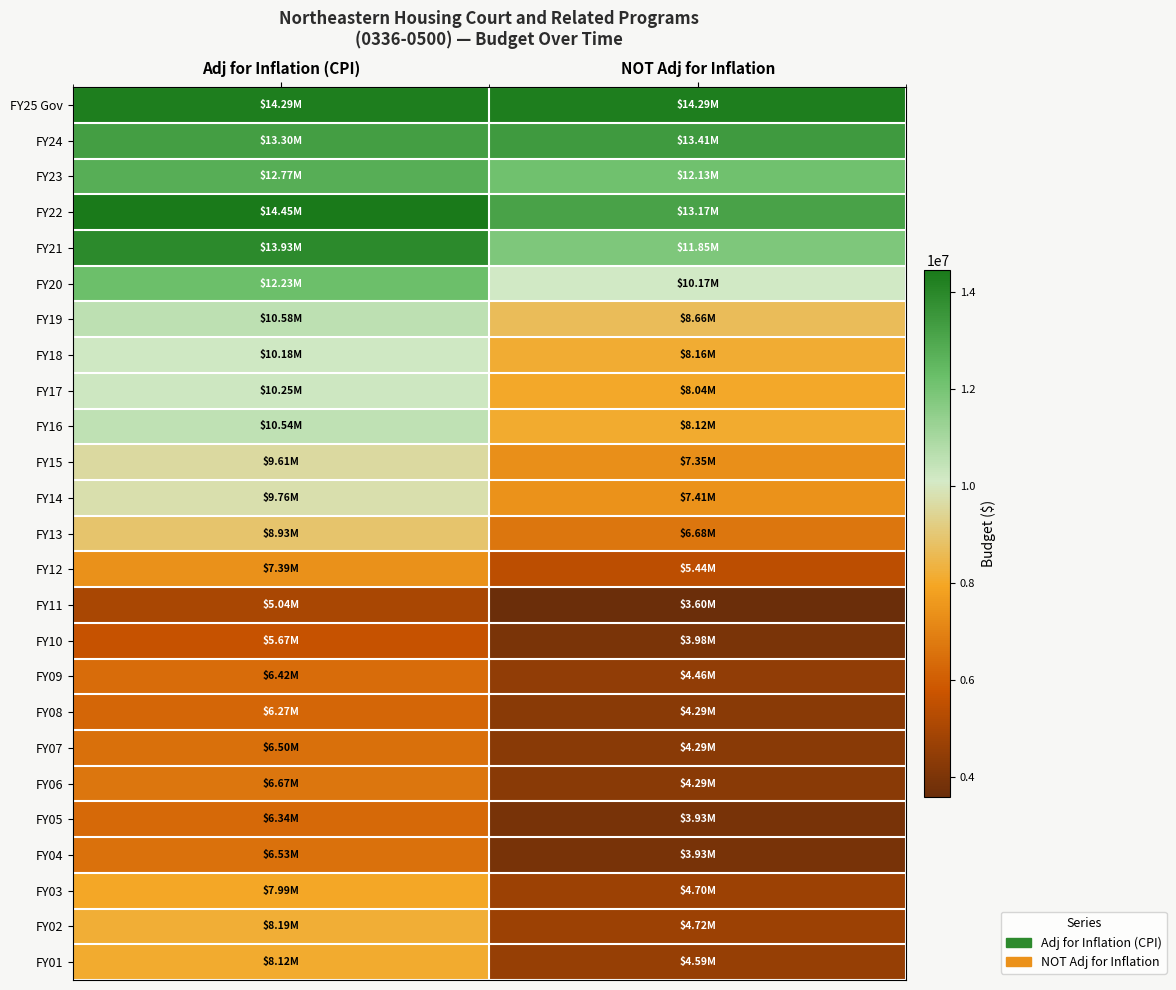

Rank the series by their maximum value, from highest to lowest.

FY22, FY25 Gov, FY21, FY24, FY23, FY20, FY19, FY16, FY17, FY18, FY14, FY15, FY13, FY02, FY01, FY03, FY12, FY06, FY04, FY07, FY09, FY05, FY08, FY10, FY11